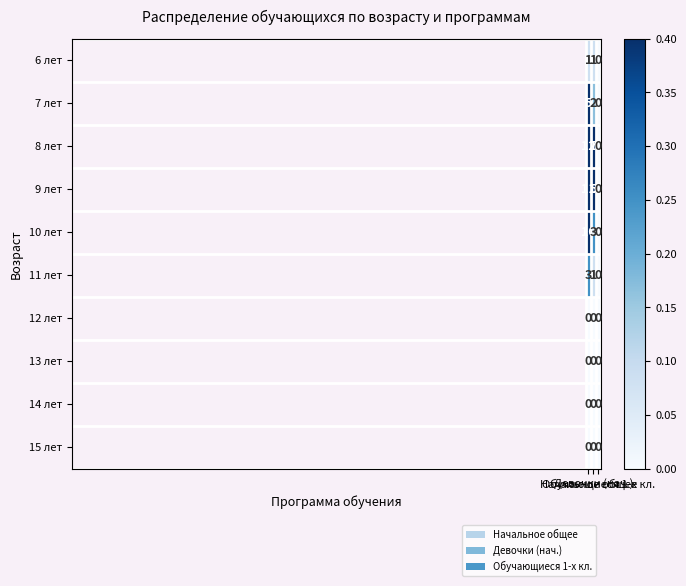

Which series has the widest spread of values?

8 лет